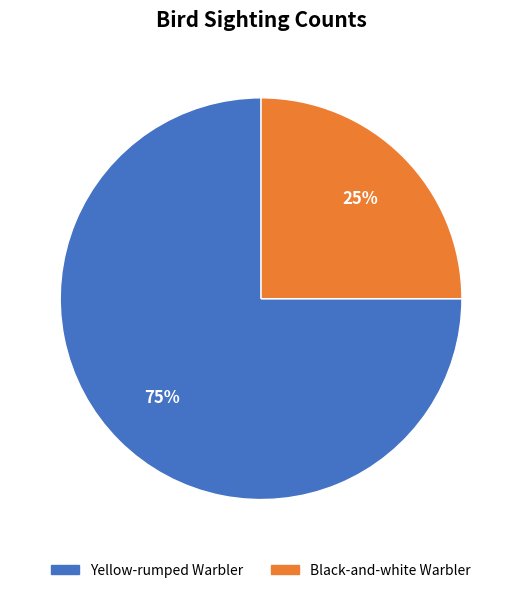

How many slices are in this pie chart?

2